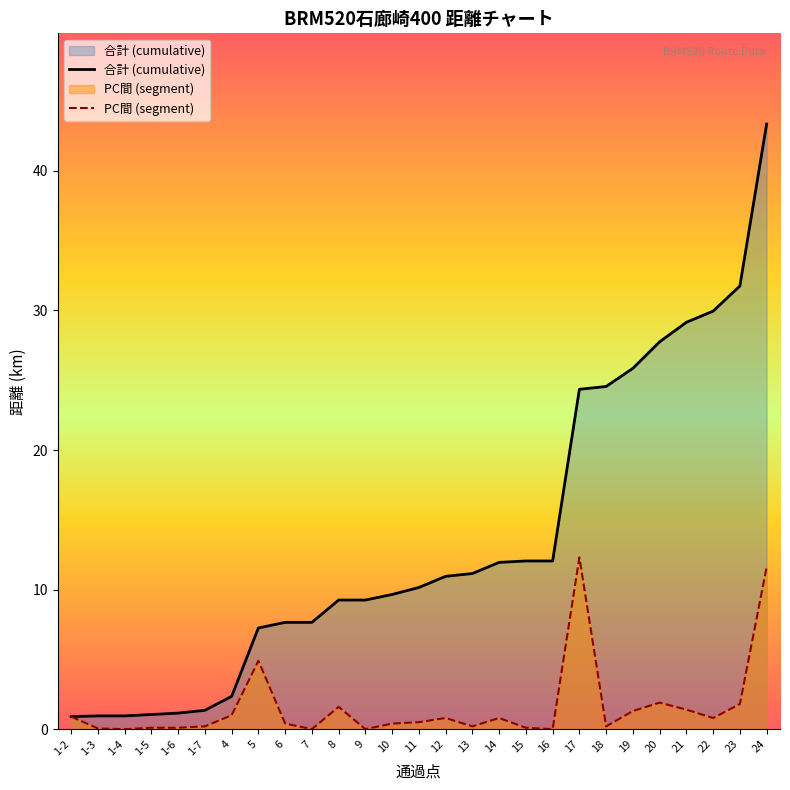

True or false: PC間 (segment) and 合計 (cumulative) cross at least once.

False